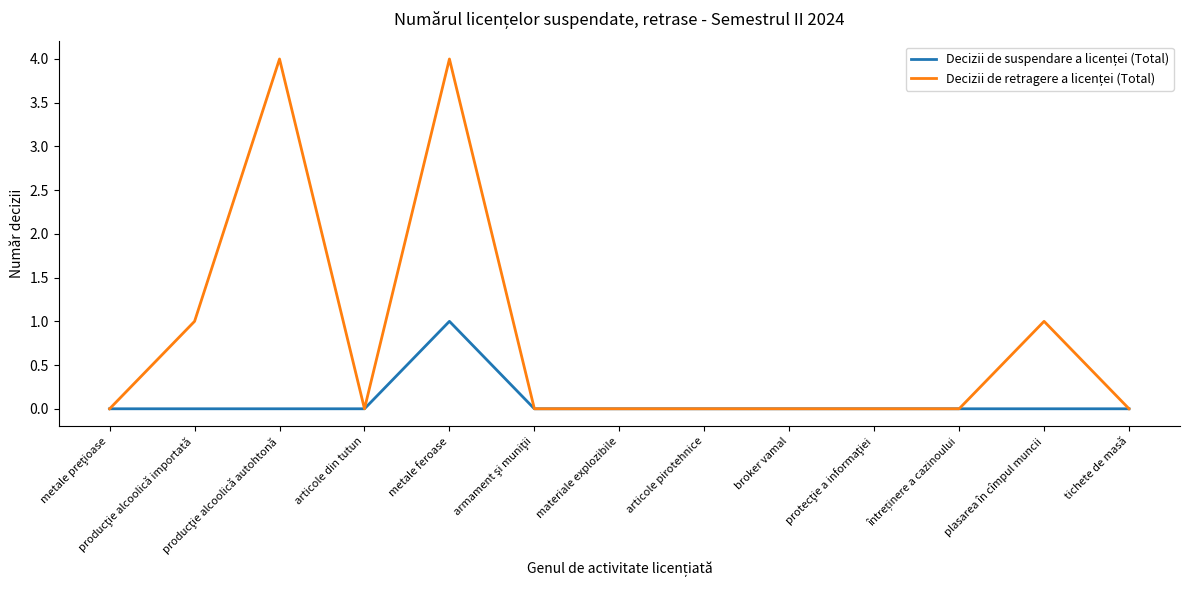

What position from the right is broker vamal?

5